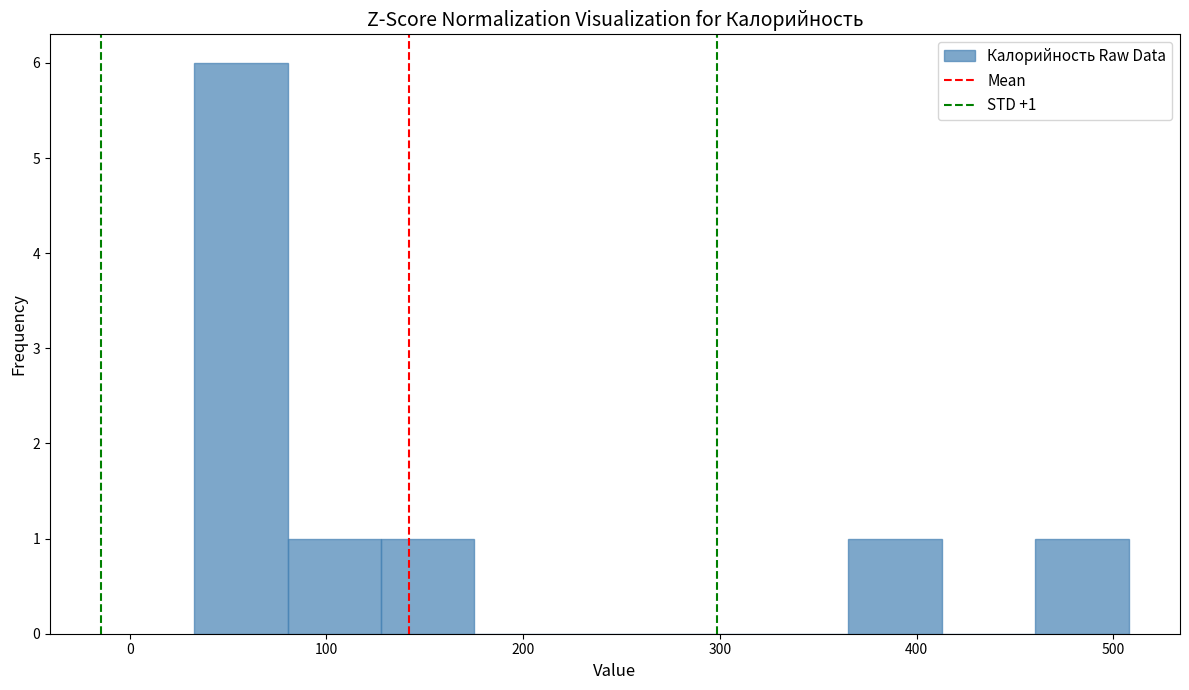

Which range on the x-axis has the tallest bar?

30 to 80